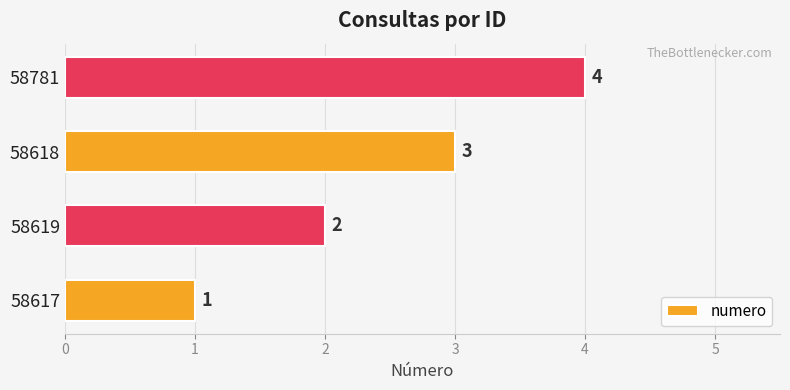

What is the greatest value displayed?

4